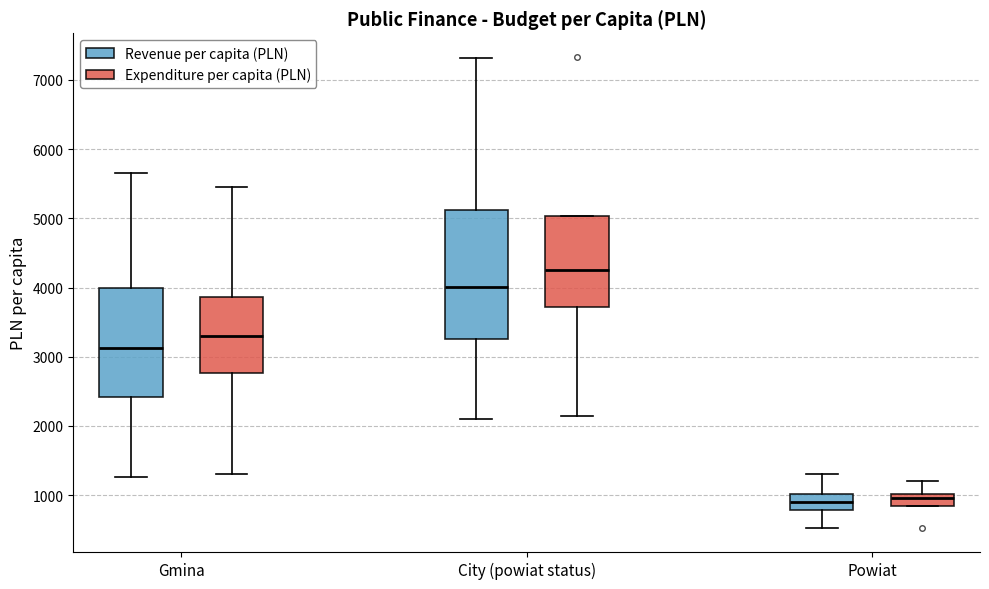

Which box has the highest median line?

City (powiat status) (Expenditure per capita (PLN))